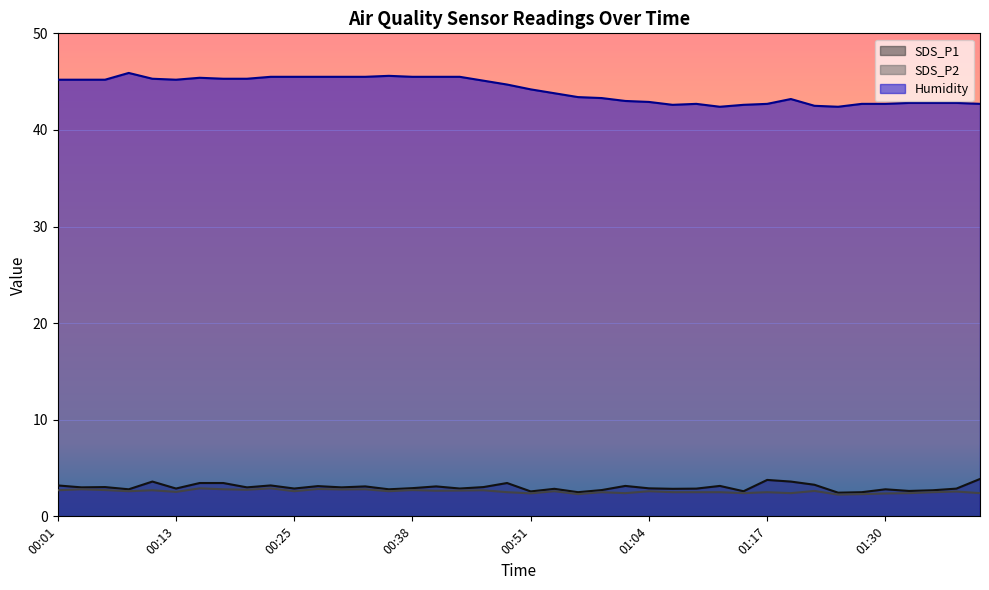

At how many categories does at least one series exceed 5?

40